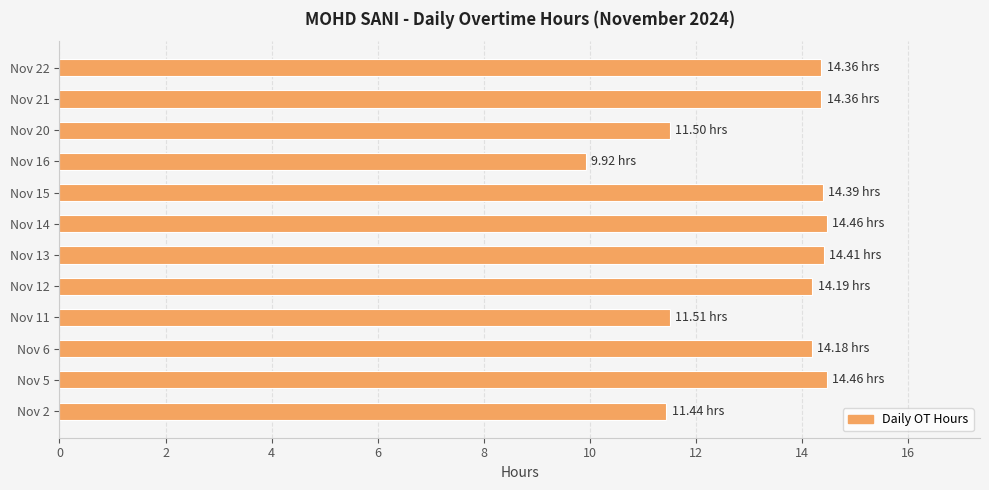

What is the sum of the values at Nov 20 and Nov 21?

25.9